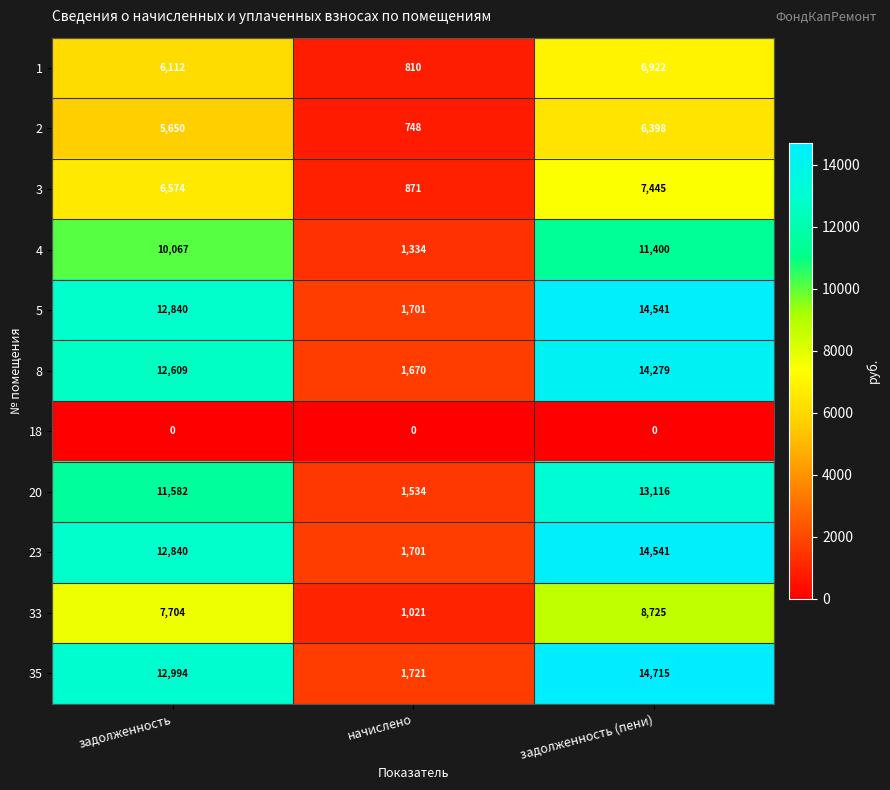

How many categories are shown in the chart?

3